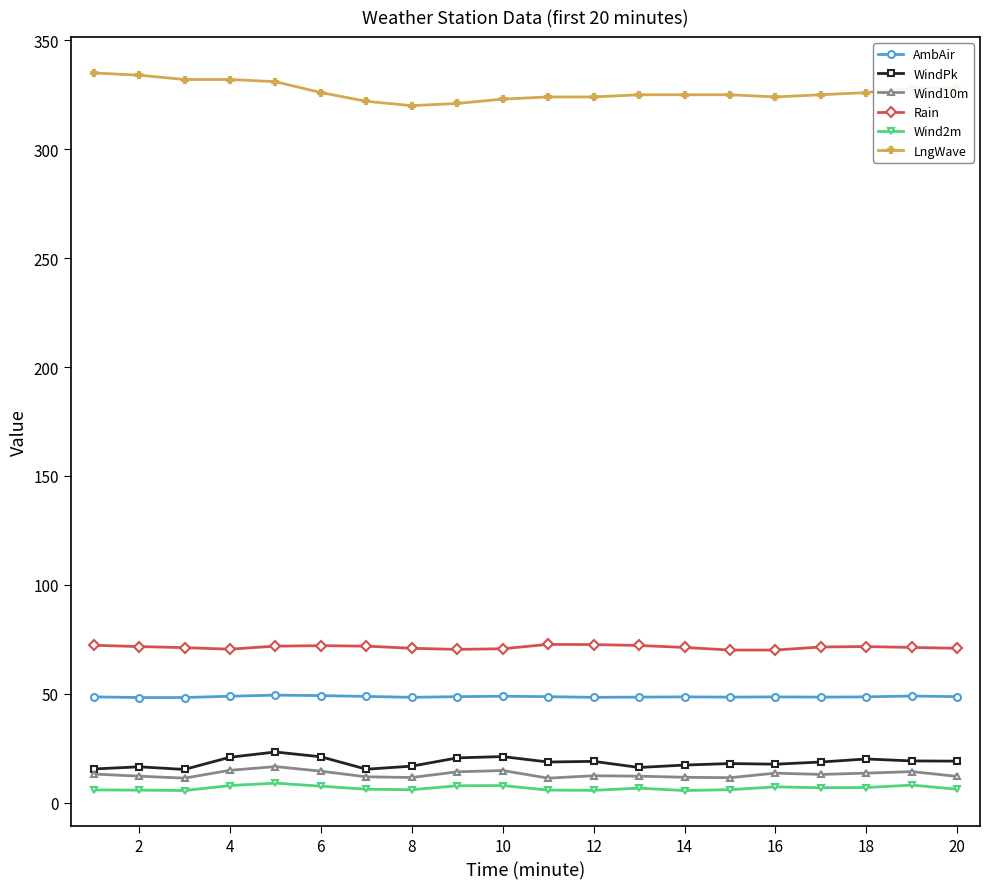

At how many categories does at least one series exceed 185?

20